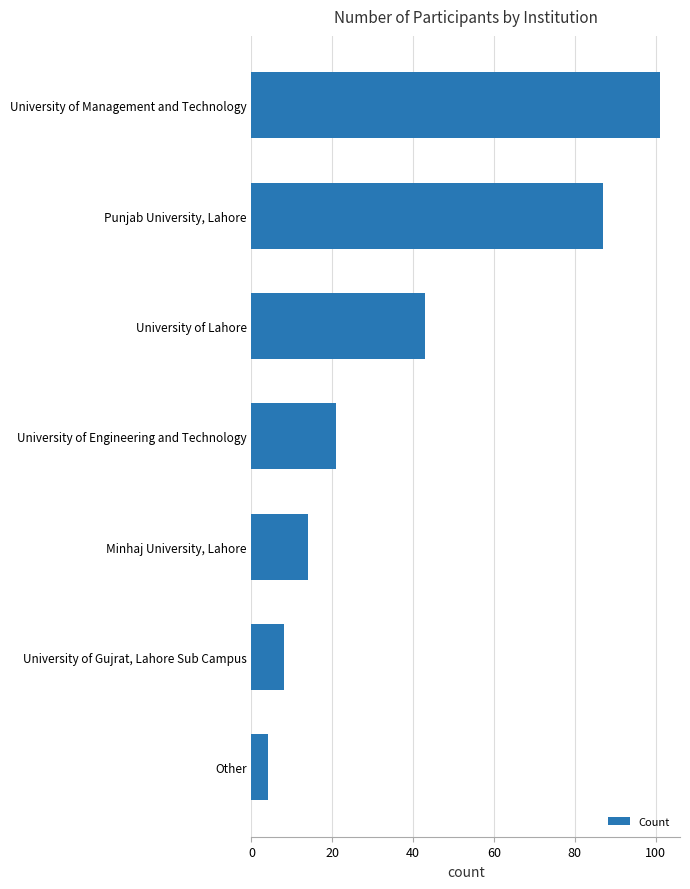

What is the minimum value shown in the chart?

4